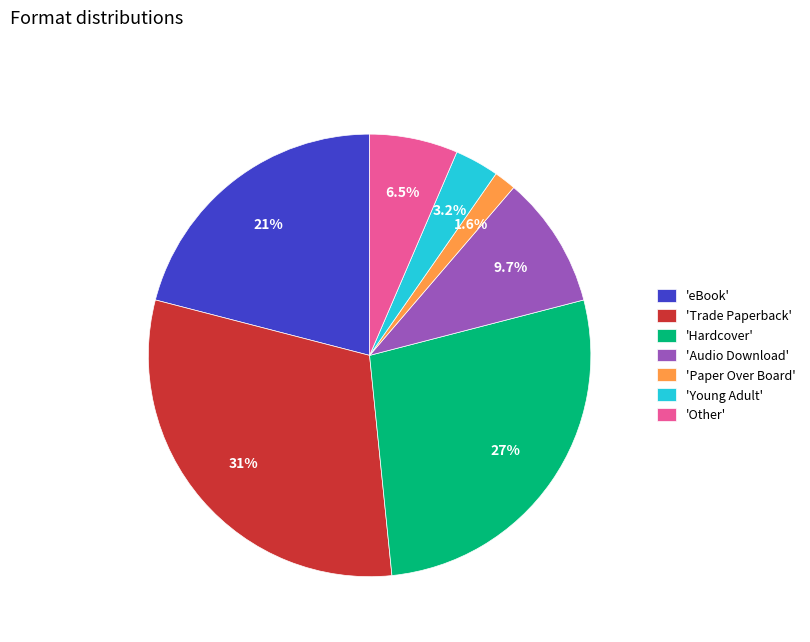

Combined, what portion of the pie is 'Paper Over Board' and 'Other'?

8.1%